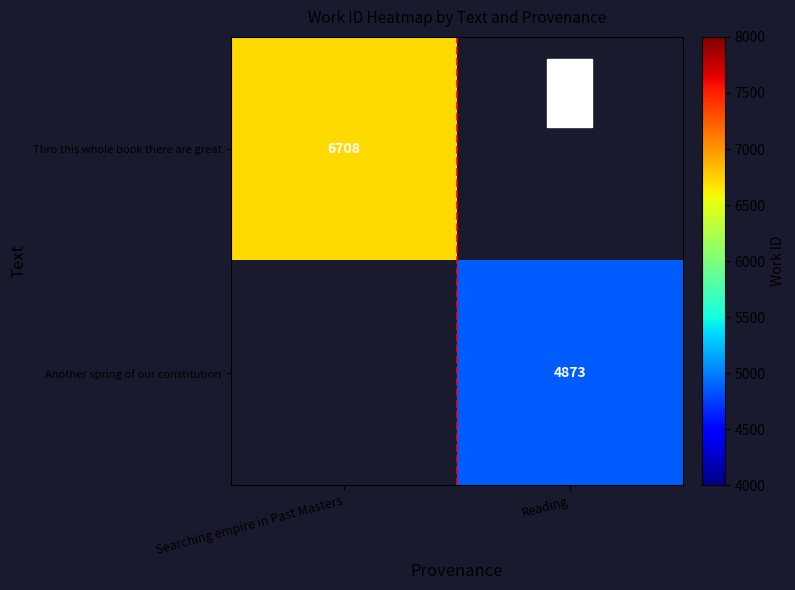

Which label corresponds to the smallest value in the chart?

Reading